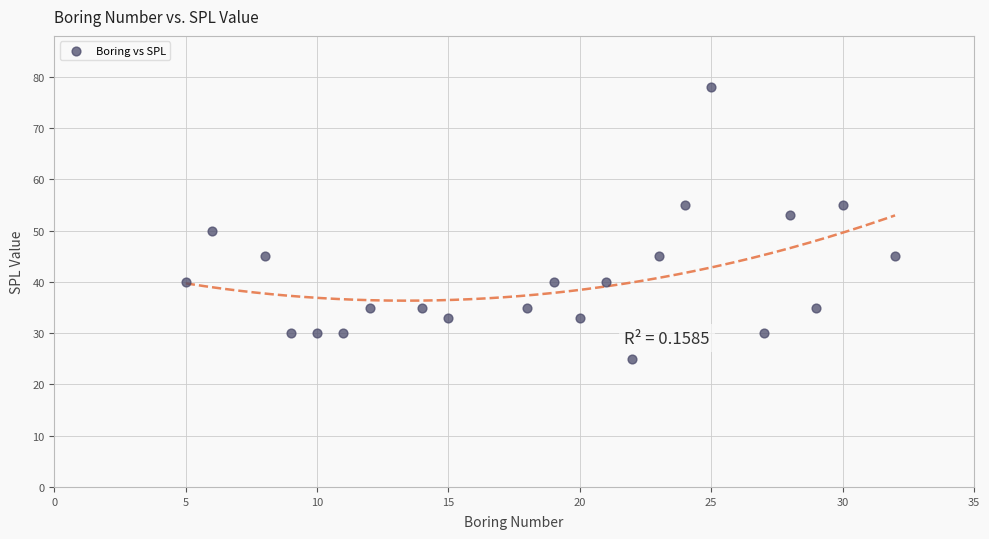

What is the range of X values (max minus min)?

27